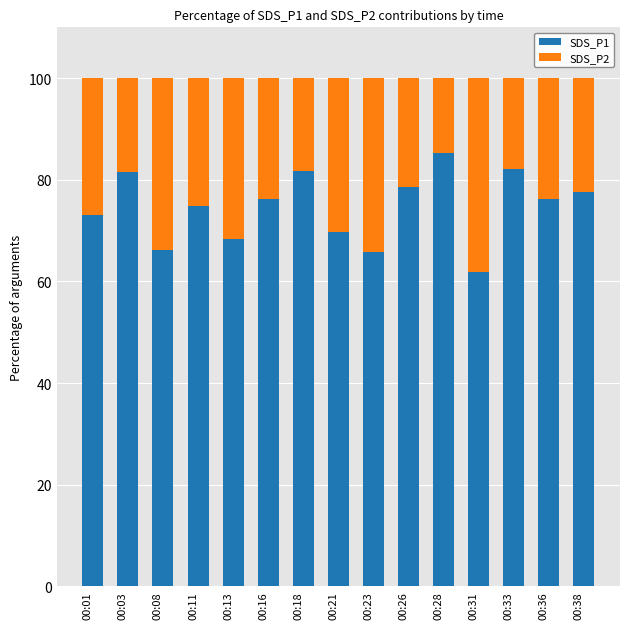

Does the chart contain any negative values?

No